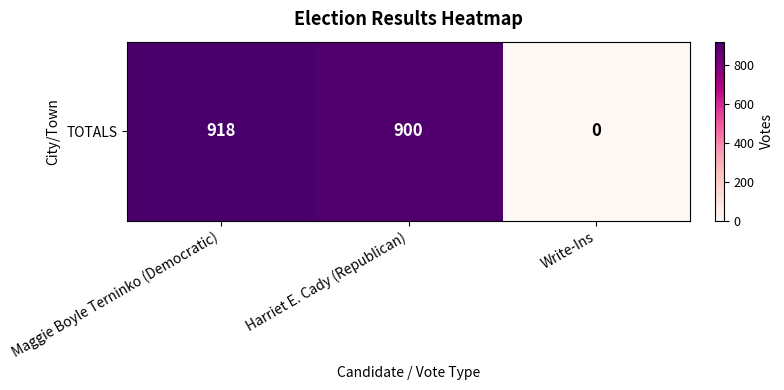

Is it true that the value at Write-Ins is 0?

True